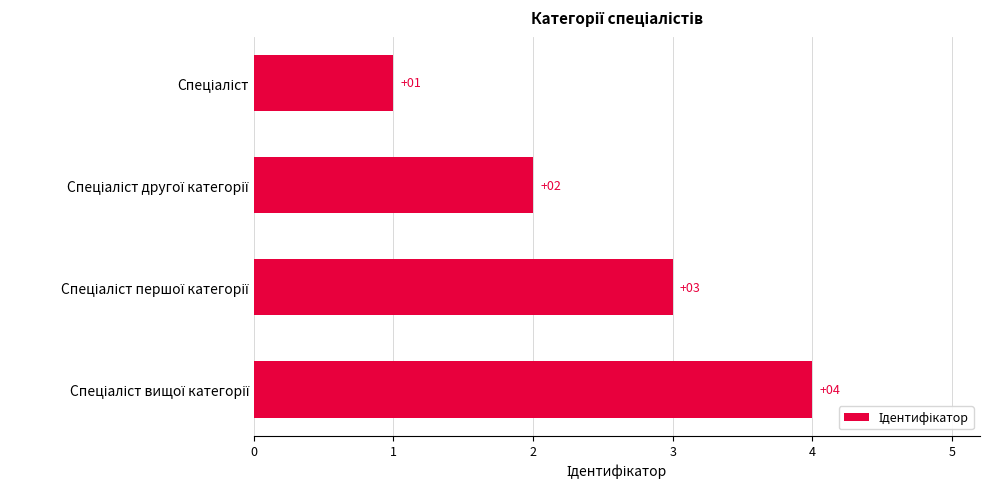

What is the value of the 2nd bar from the top?

2